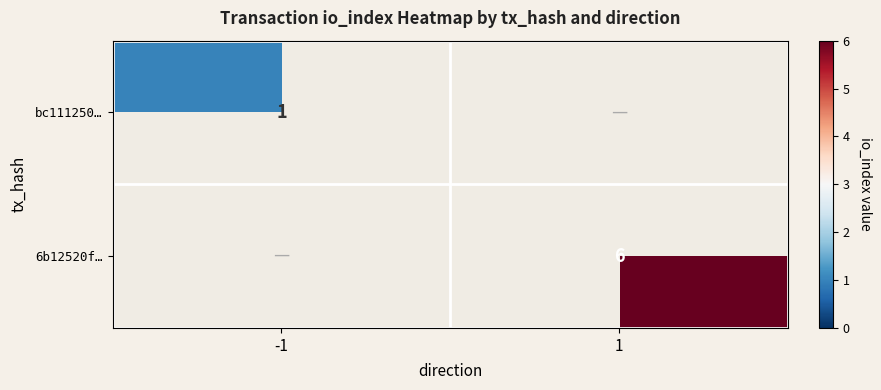

At which category does the chart reach its peak across all series?

1